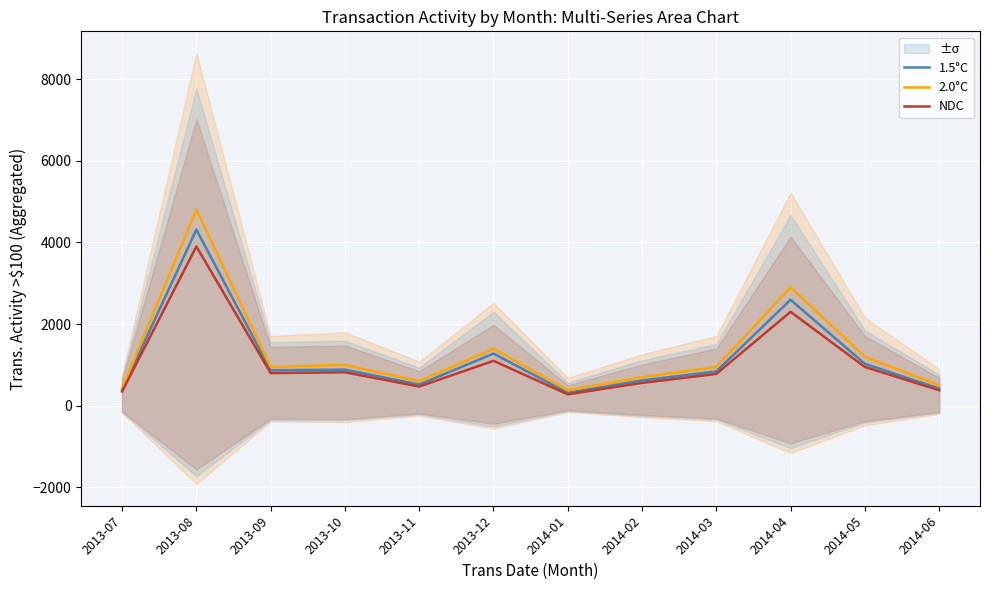

What is the label of the 11th point from the right?

2013-08